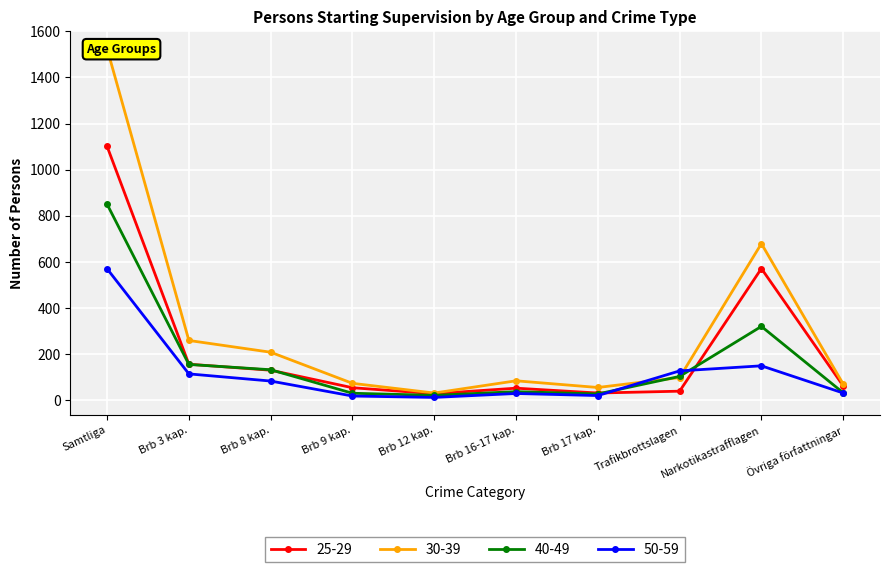

What are all the series names shown in the legend?

25-29, 30-39, 40-49, 50-59